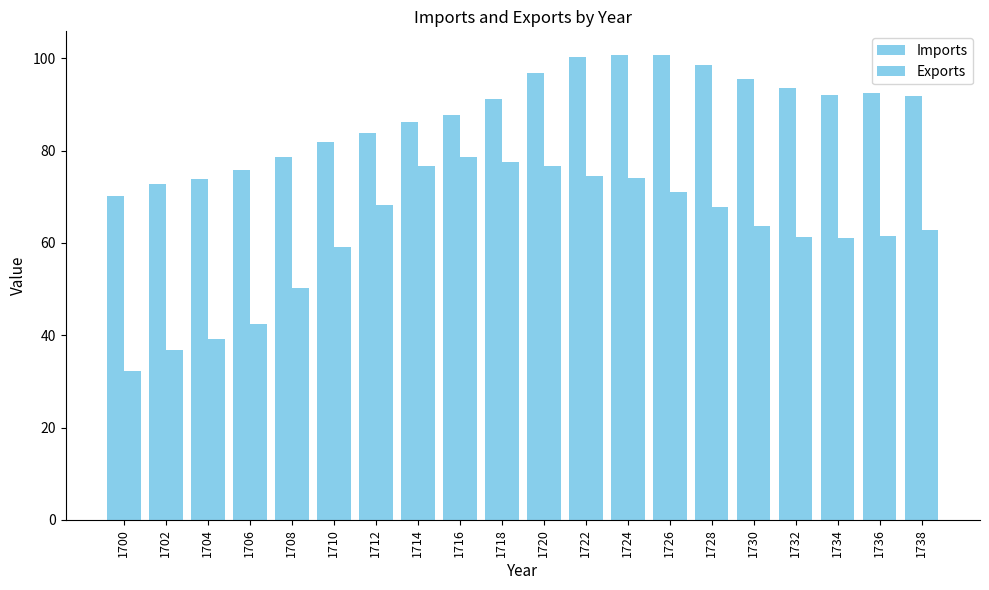

Are the bars grouped side by side (vs. stacked)?

Yes